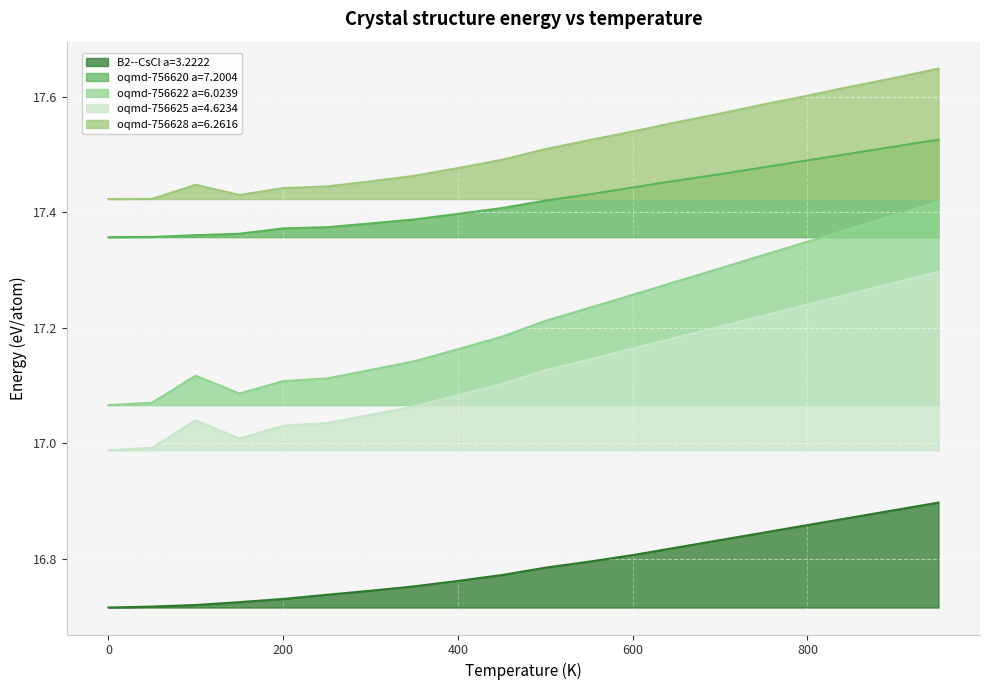

Is it true that B2--CsCl a=3.2222 equals 16.8 at 600?

True